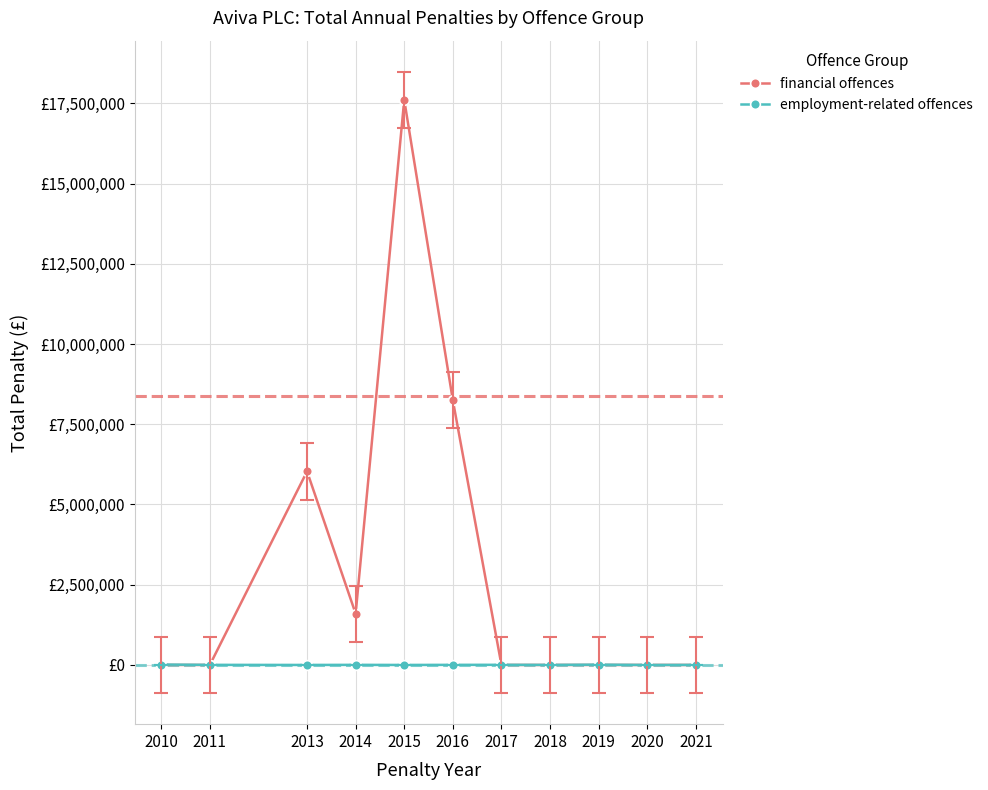

List the labels in order of financial offences value, smallest first.

2010, 2011, 2017, 2018, 2019, 2020, 2021, 2014, 2013, 2016, 2015